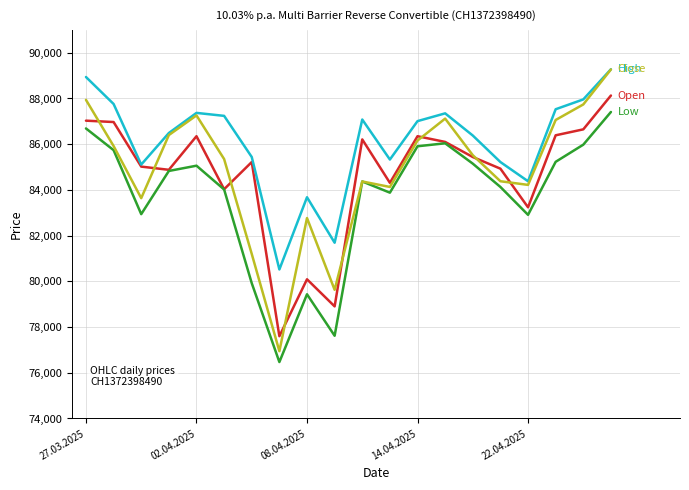

Does the chart have visible grid lines?

Yes